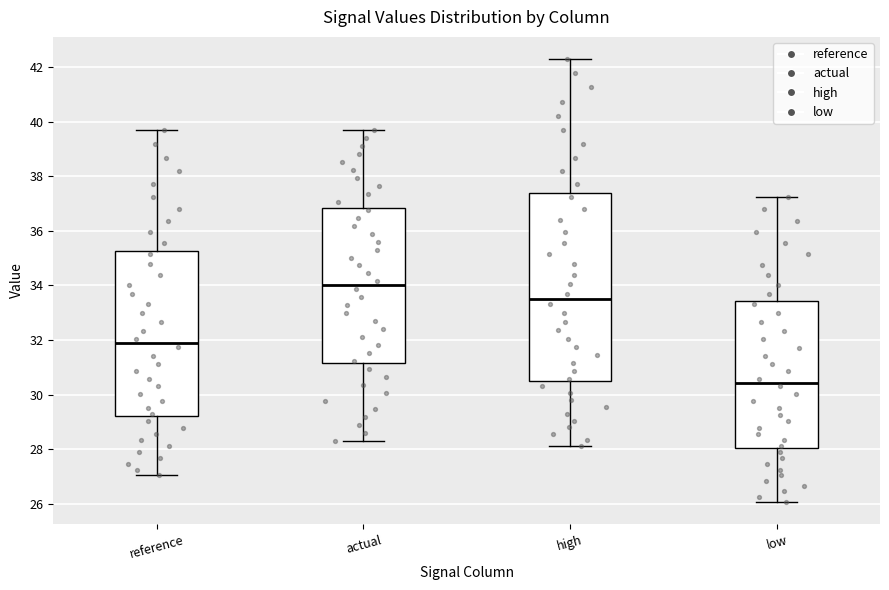

Which box's median line is the highest?

actual